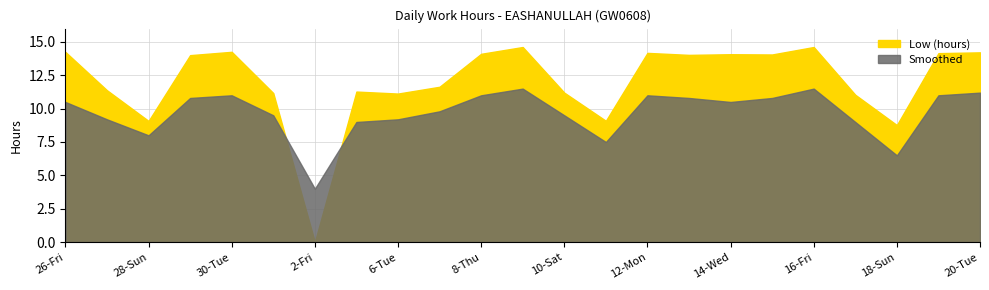

Where is Low (hours) nearest to the value 7?

18-Sun